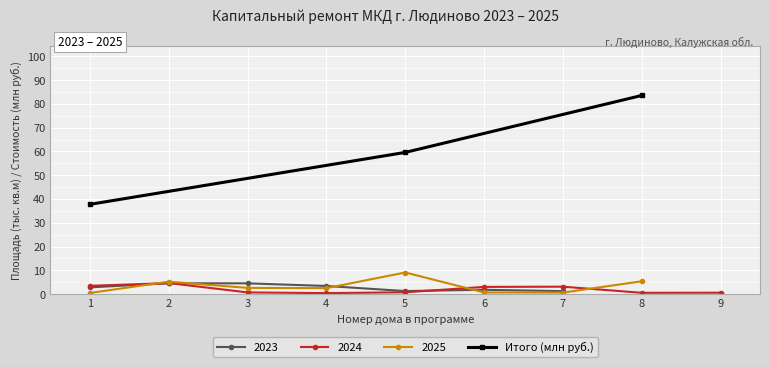

What is the value of the Итого (млн руб.) point at the 1st from the left?

37.7